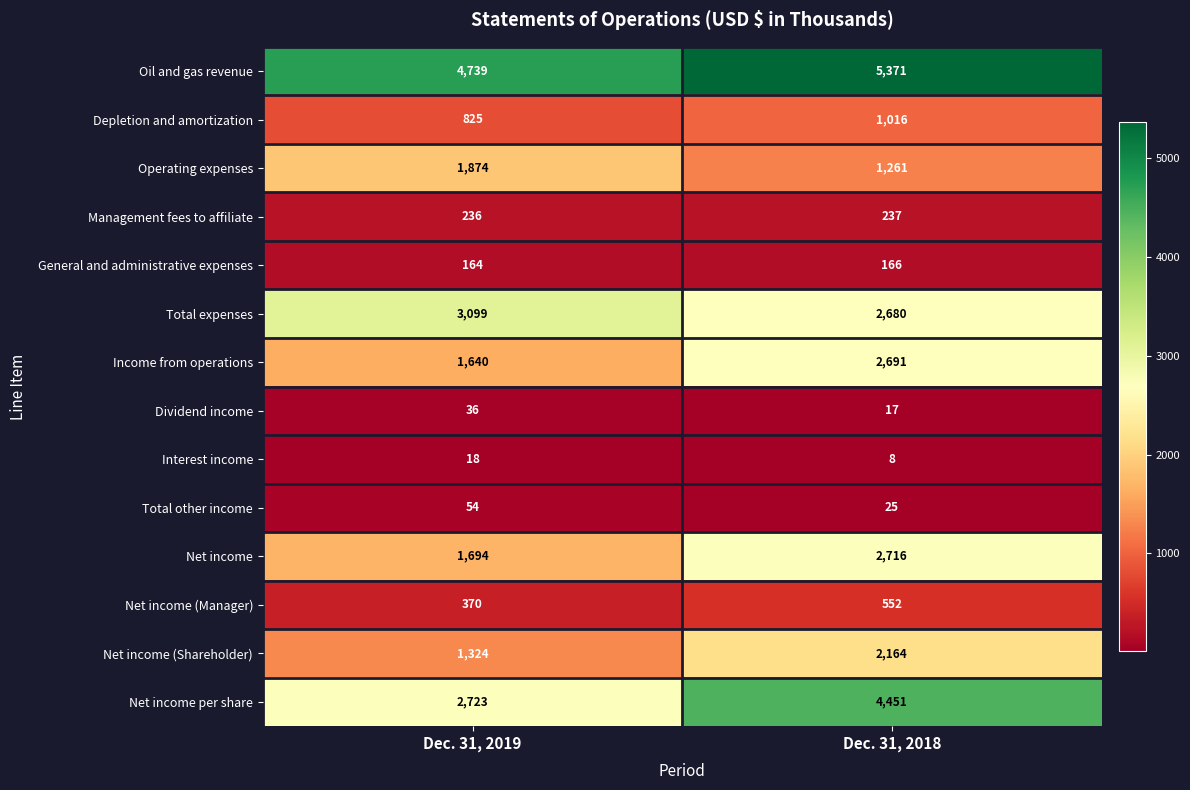

What is the sum of all Total expenses values?

5779